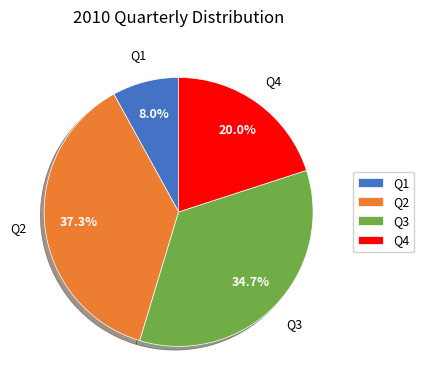

Rank the categories by value from highest to lowest.

Q2, Q3, Q4, Q1